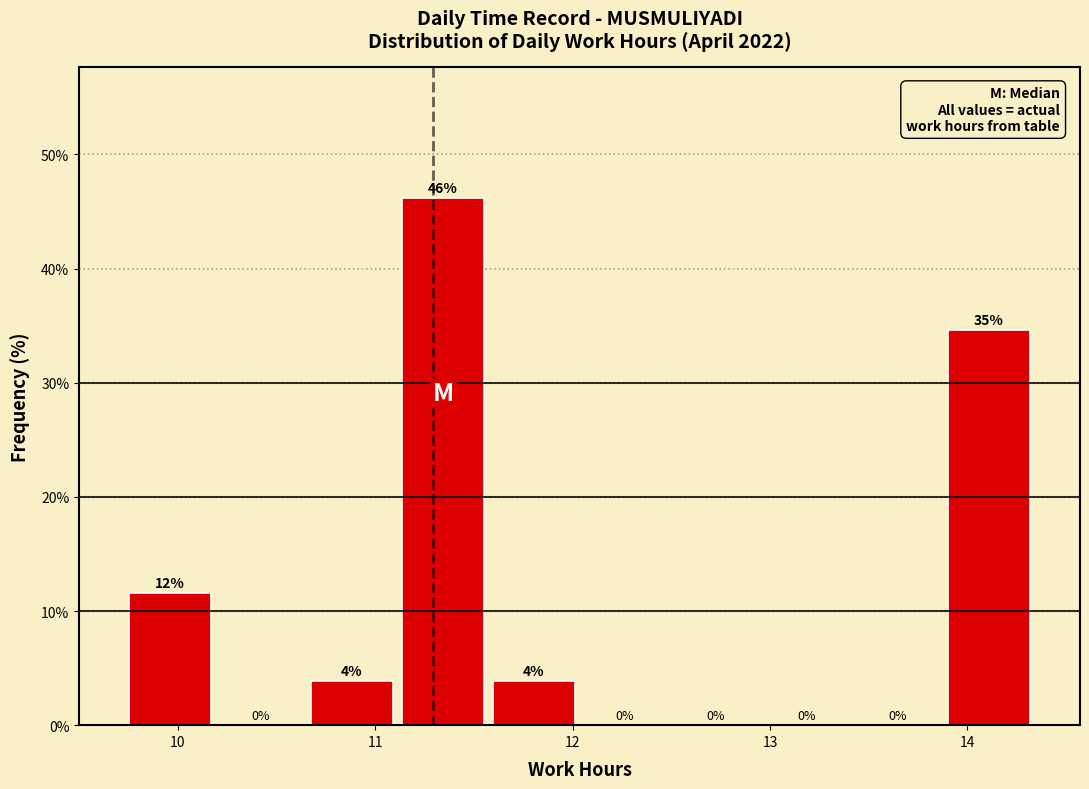

Over which range of the x-axis is the bar tallest?

11.1 to 11.6